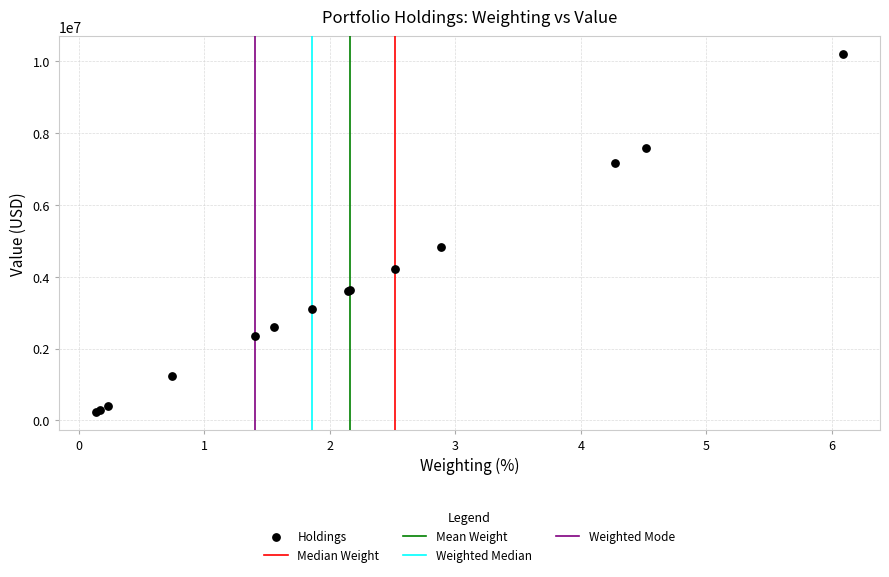

What Y value in the scatter plot is closest to 5217289?

4840034